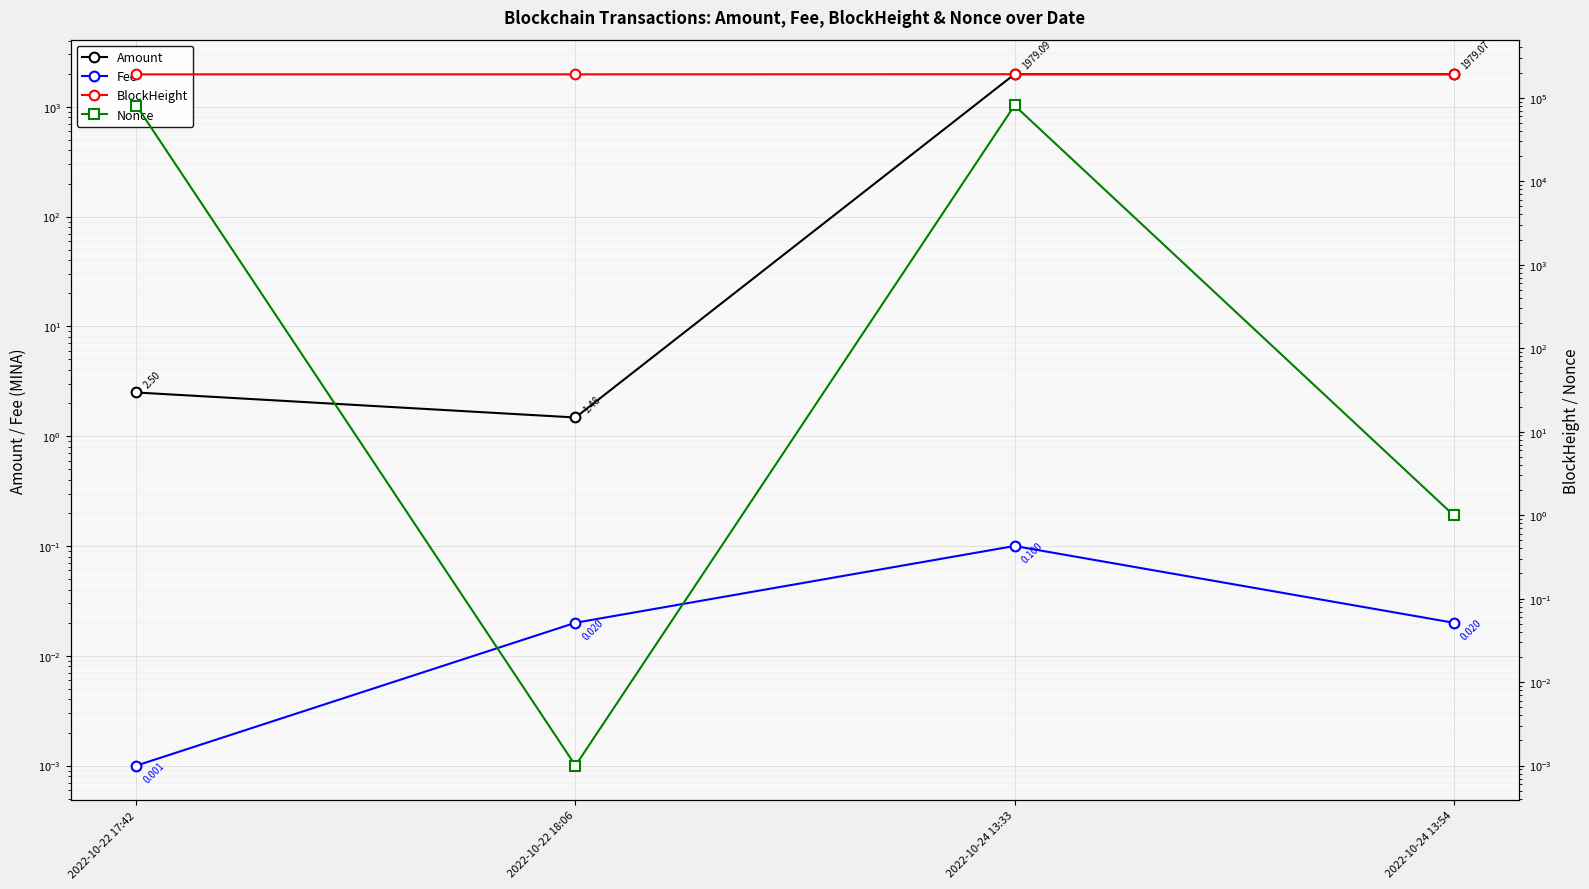

True or false: BlockHeight has more than 2 interior local peaks.

False